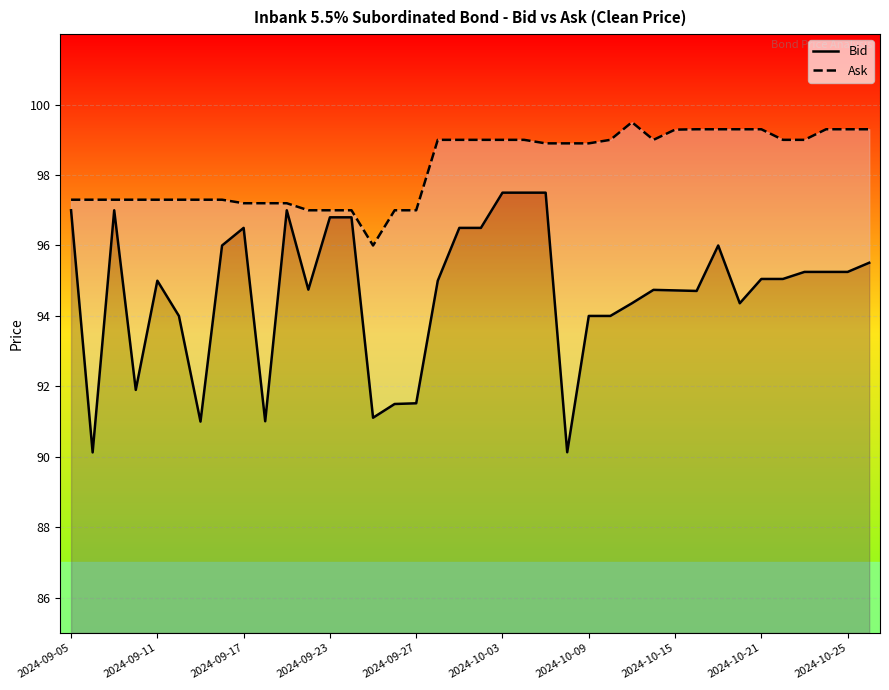

What is the highest value of the Ask series?

99.5